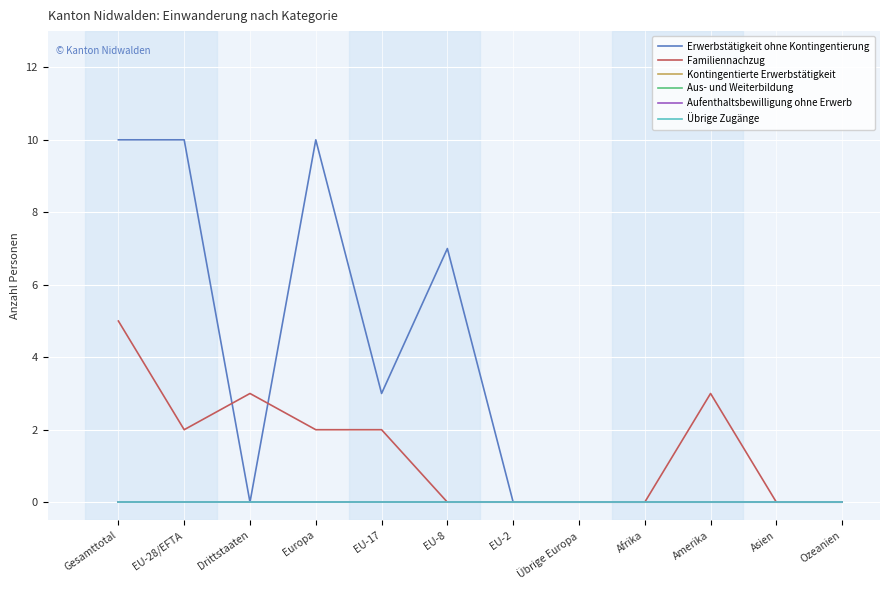

What is the average value of the Erwerbstätigkeit ohne Kontingentierung series?

3